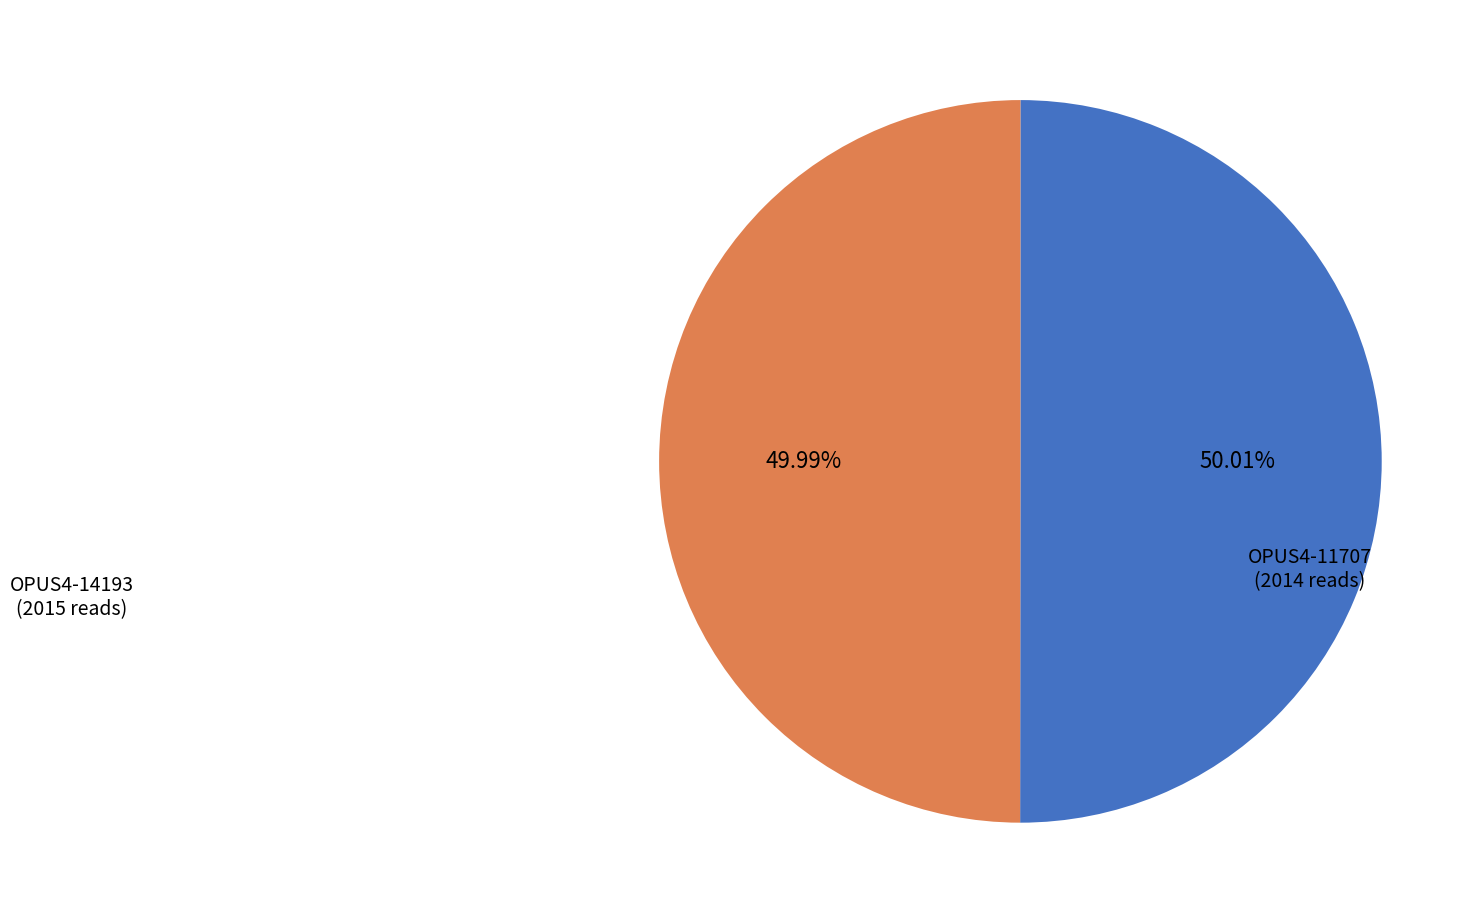

To the nearest percent, what is the average slice percentage?

50%